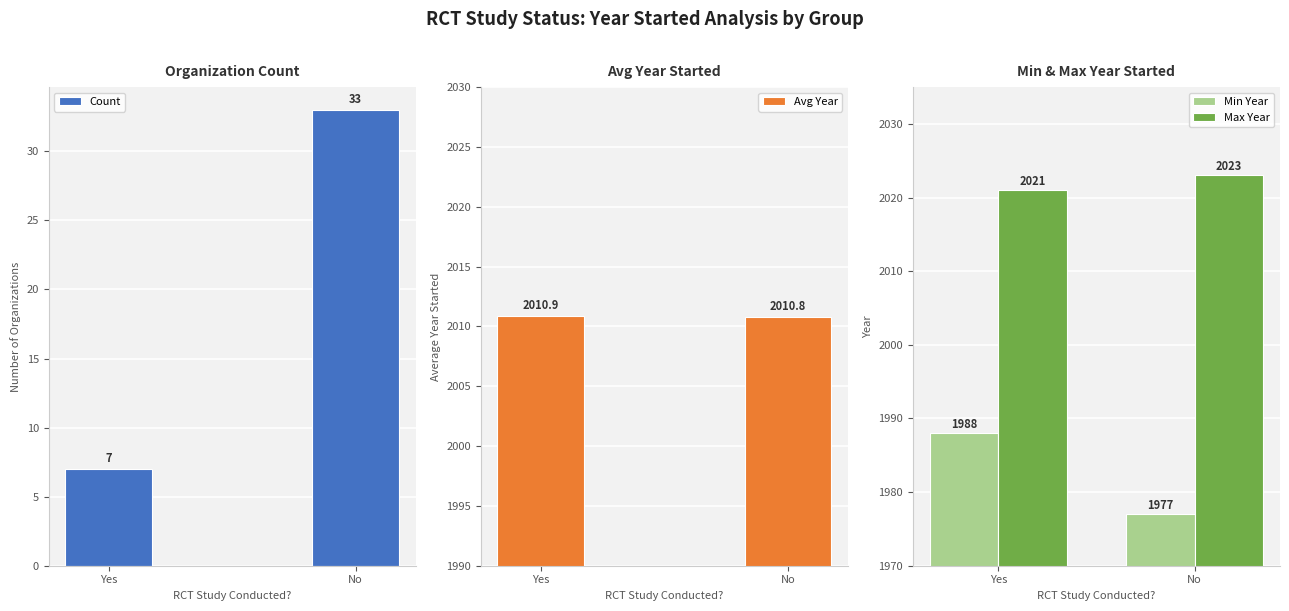

The value of Avg Year at No is 3390.2. True or false?

False